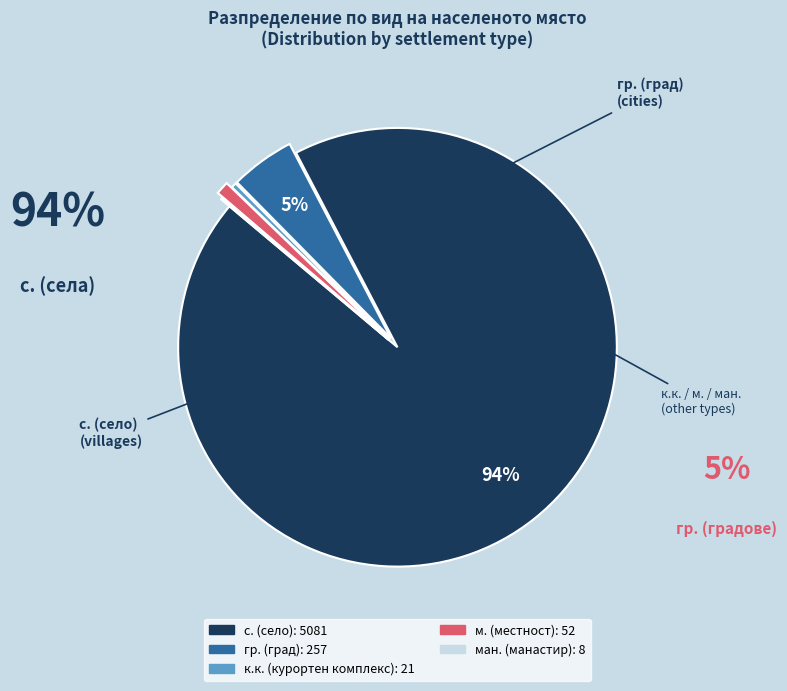

Is there a majority slice in this chart?

Yes